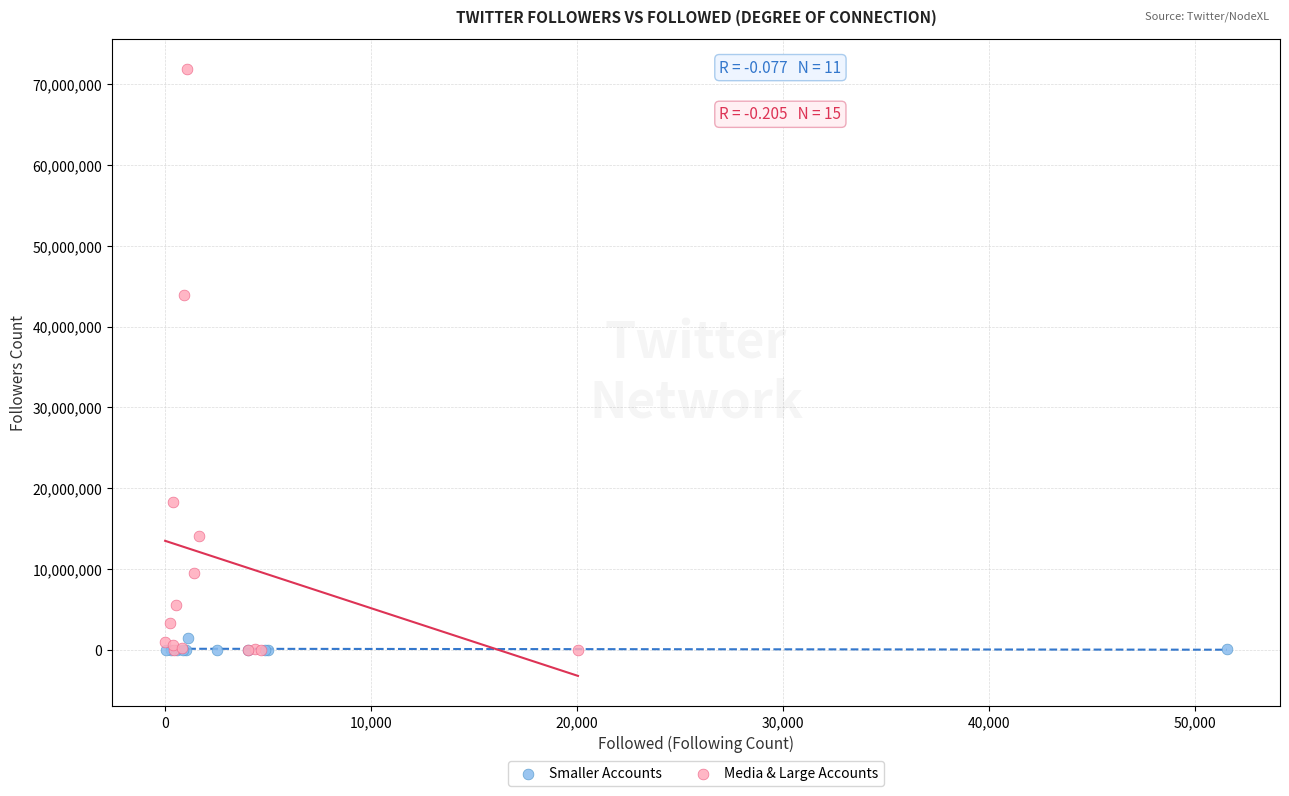

Which series has the widest spread of Y values?

Media & Large Accounts